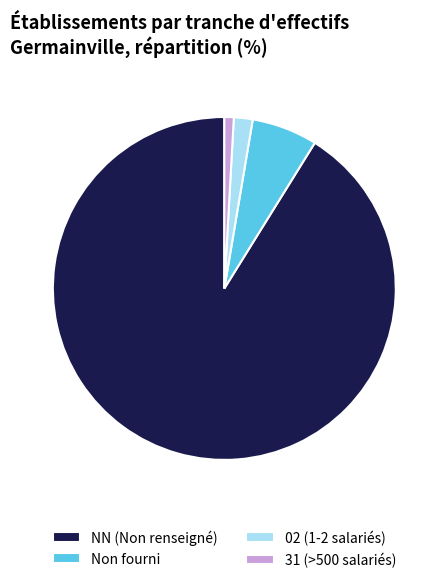

Count the number of slices in the pie.

4